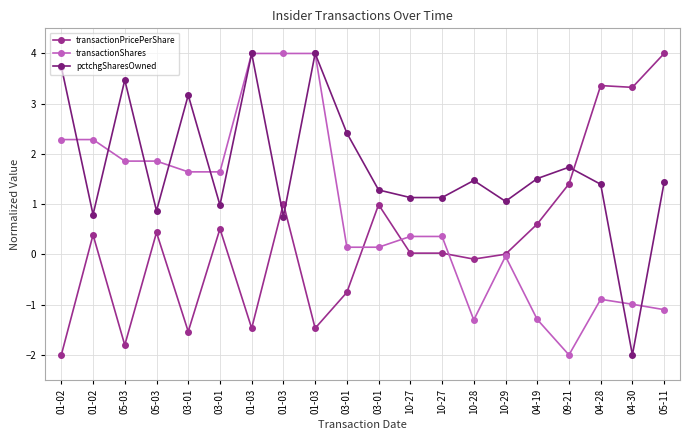

What are all the series names shown in the legend?

transactionPricePerShare, transactionShares, pctchgSharesOwned